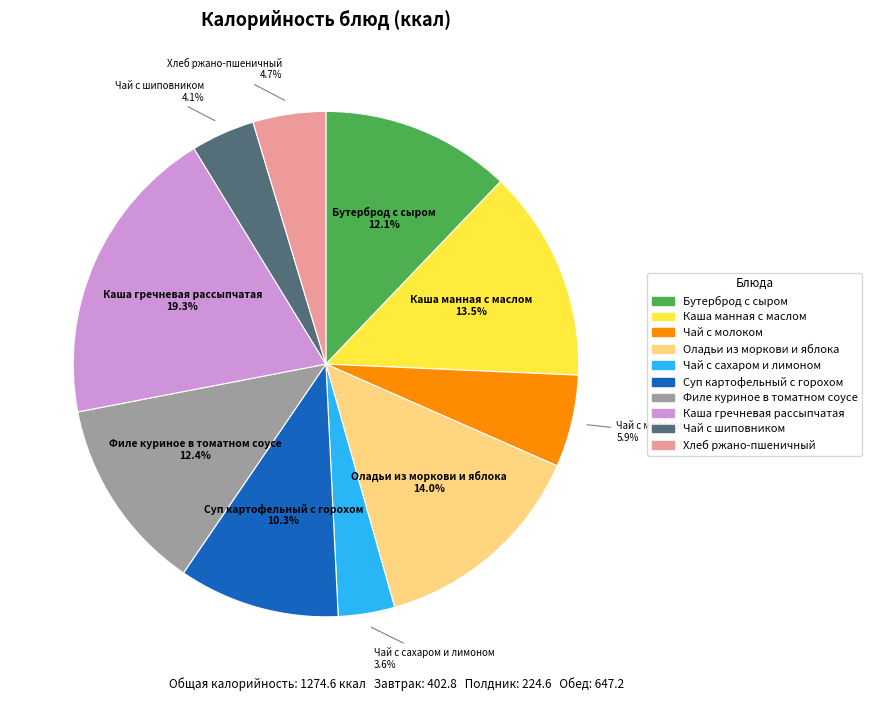

What is the ratio of the value at Хлеб ржано-пшеничный to the value at Суп картофельный с горохом?

0.5